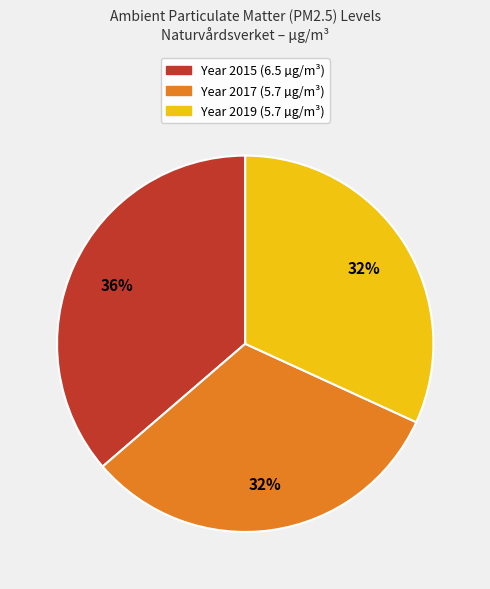

Is there any slice that represents more than half of the pie?

No